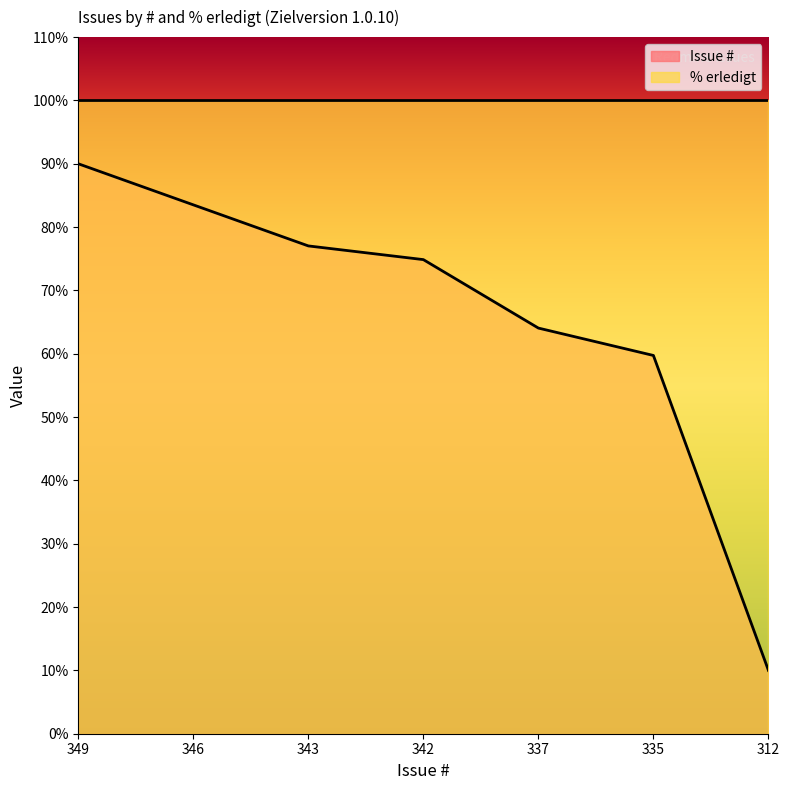

How many lines are shown in the chart?

2